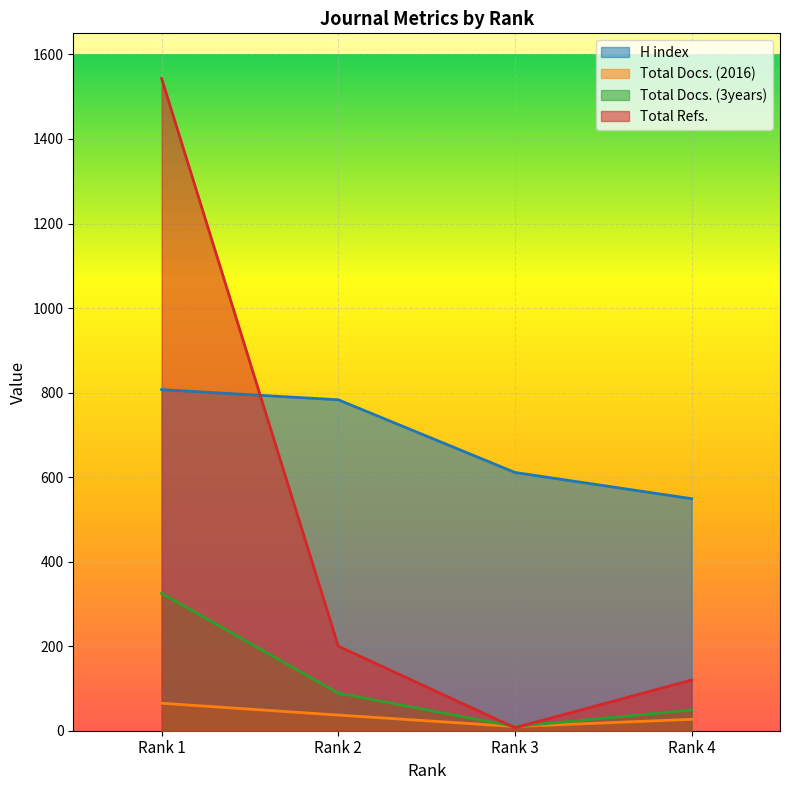

True or false: Total Docs. (3years) has more than 0 points higher than both neighbors.

False